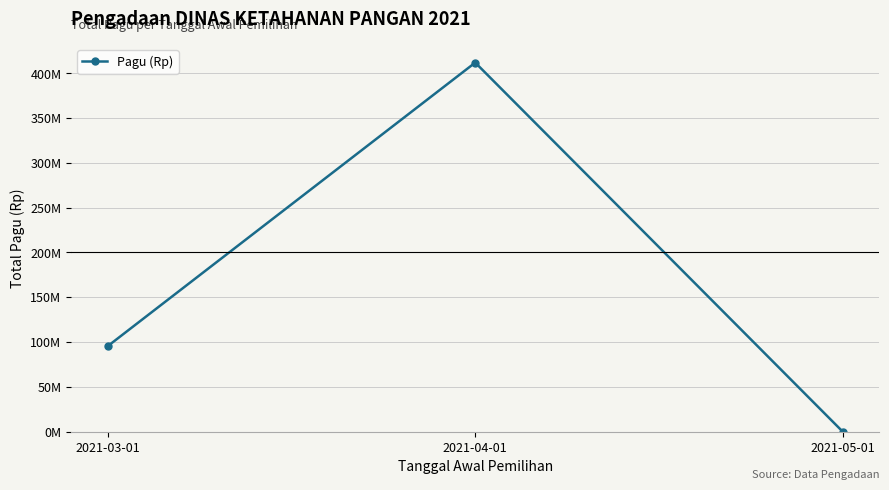

What is the difference between the maximum and second lowest values?

316500000